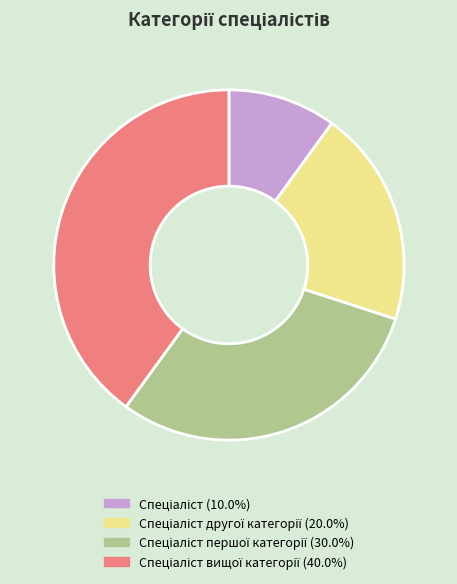

Is there any slice that represents more than half of the pie?

No